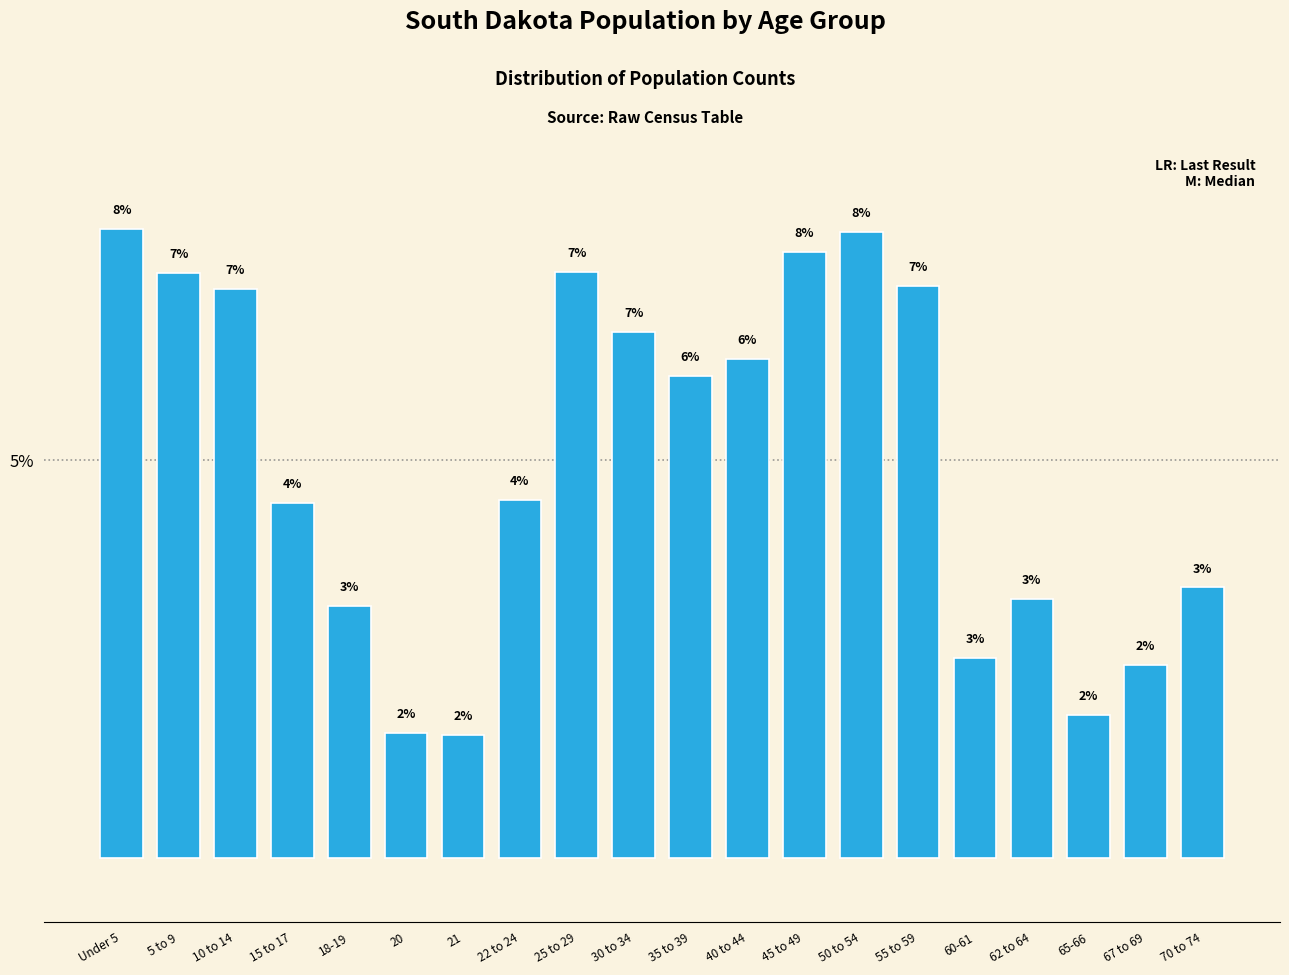

Are the bars horizontal?

No